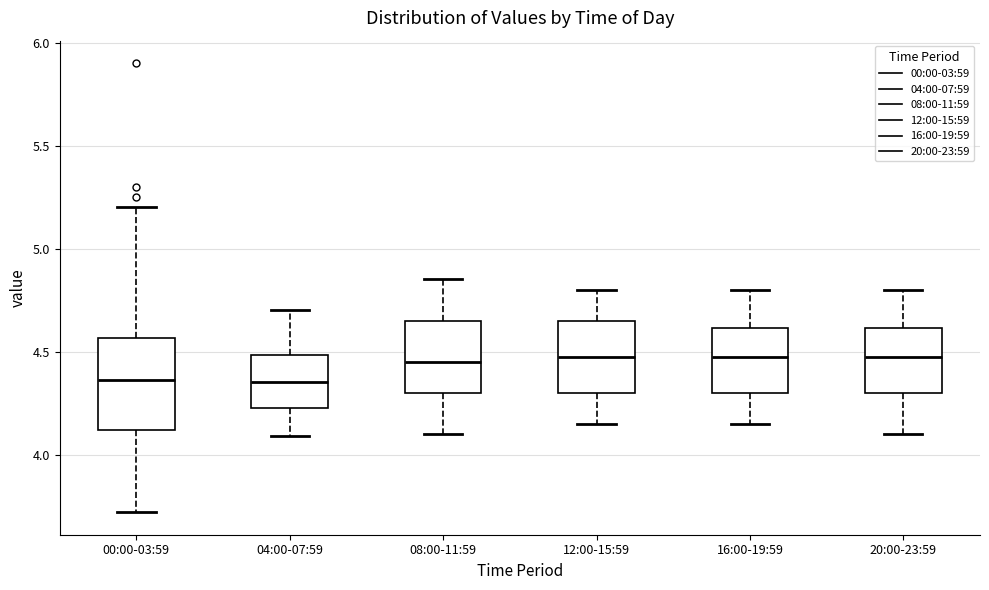

Which box is the tallest, from its lower edge to its upper edge?

00:00-03:59